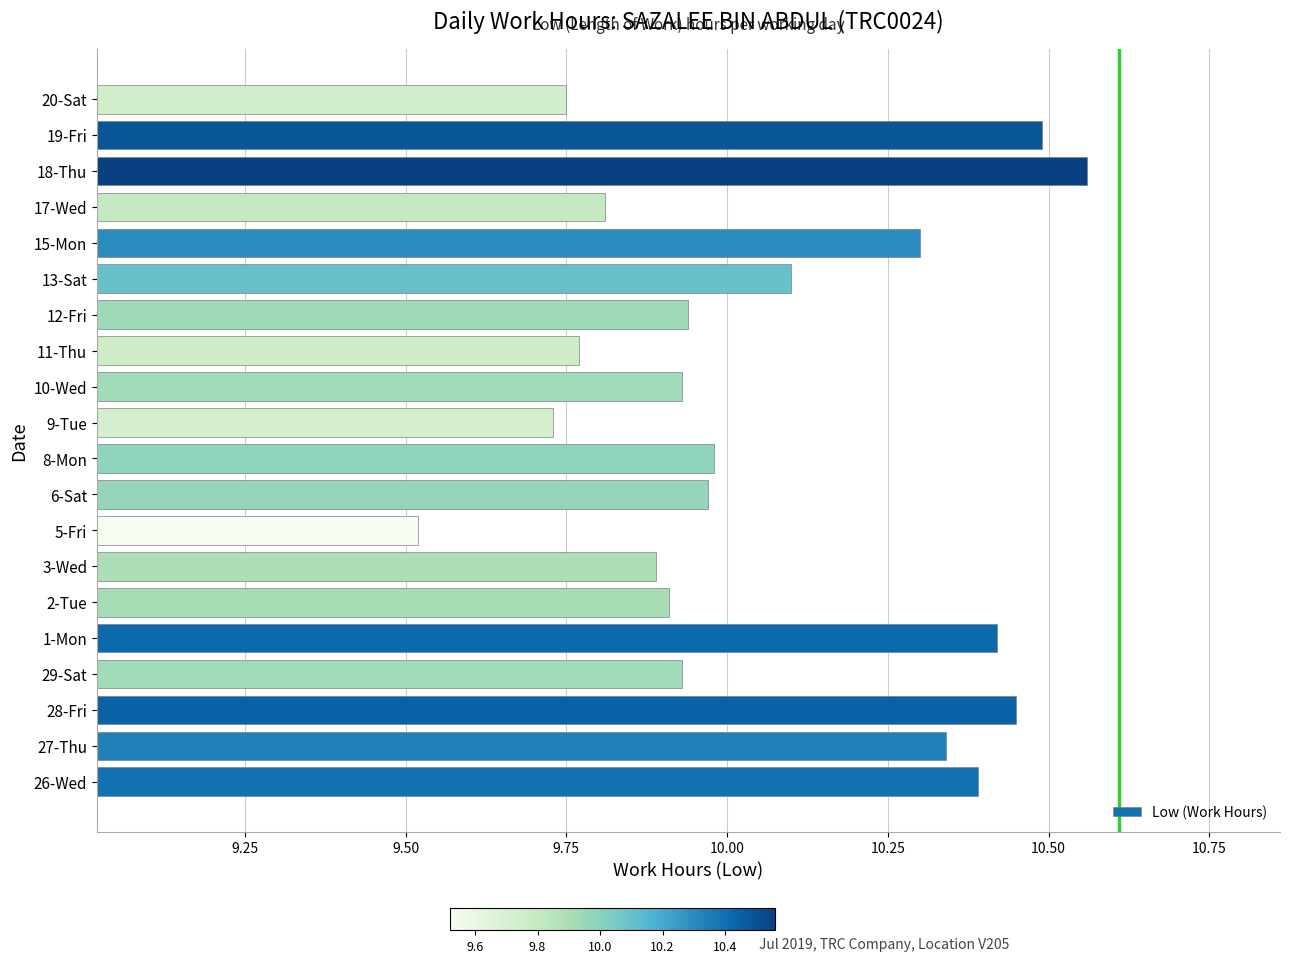

Does the chart contain stacked bars?

No